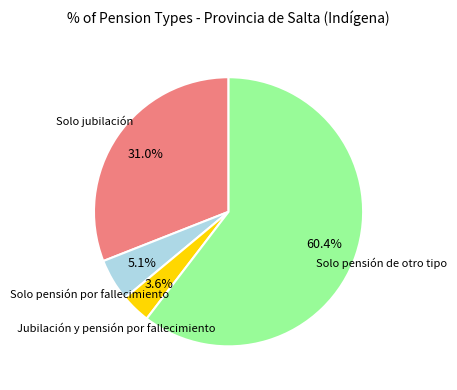

How many slices are in this pie chart?

4